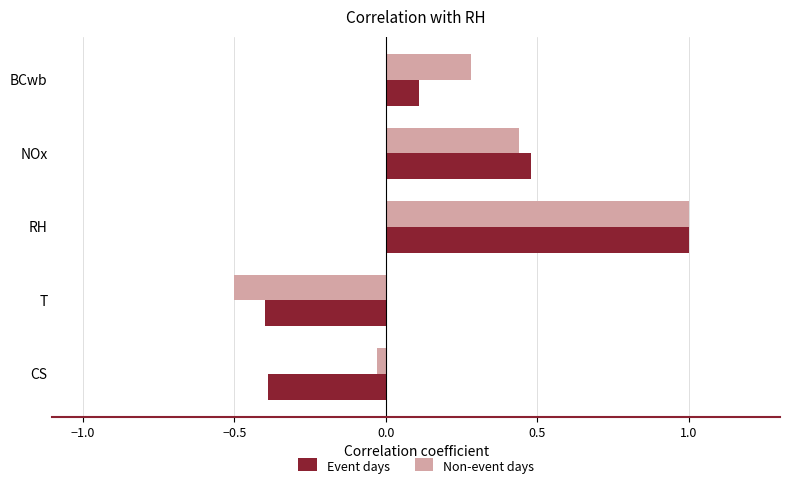

At which label is Event days closest to 0?

BCwb